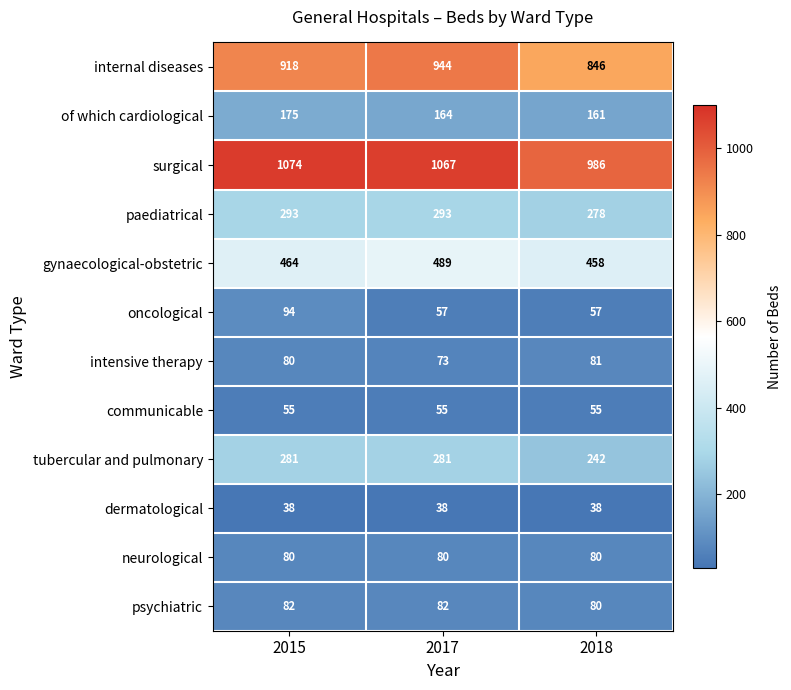

What is the approximate value of psychiatric at 2018?

80